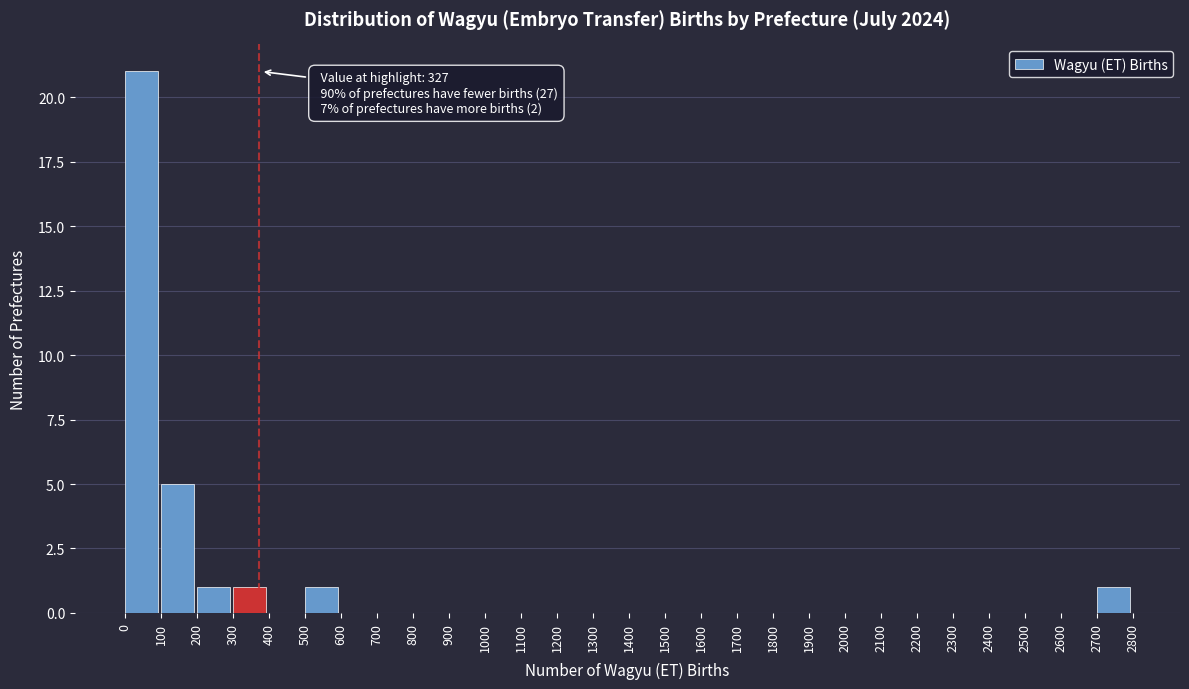

Over which range of the x-axis is the bar tallest?

0 to 100